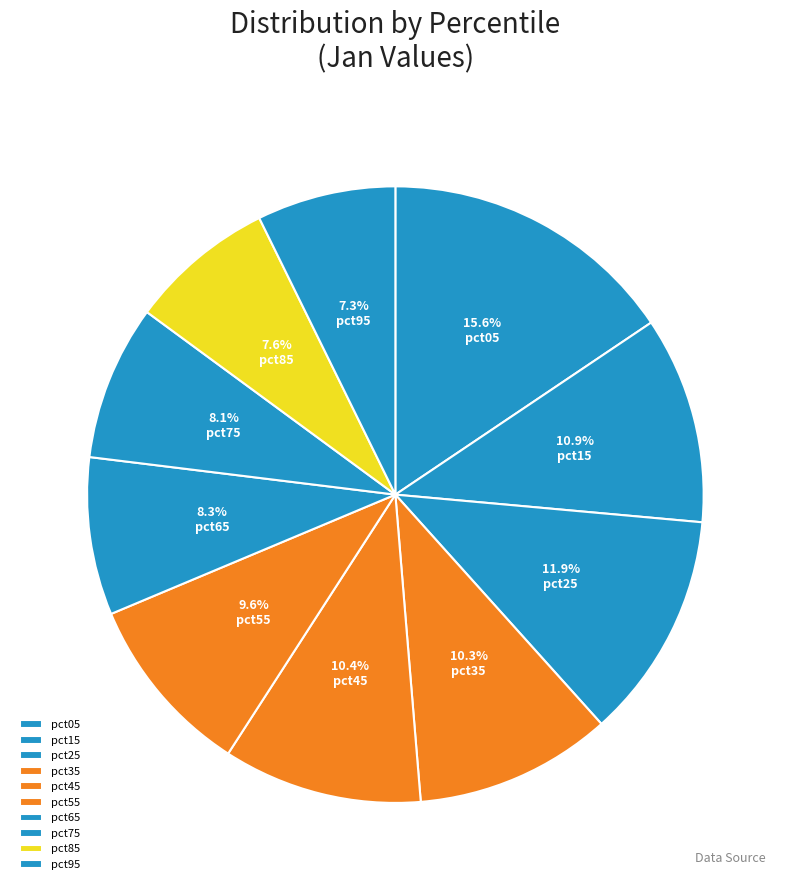

Which category has the biggest portion of the pie?

pct05